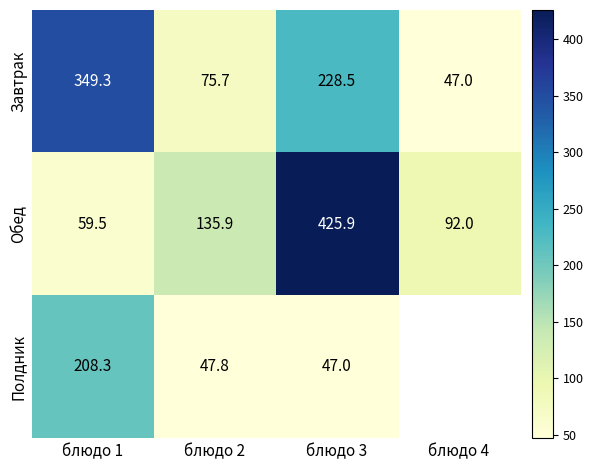

The Полдник series shows 208.3 at блюдо 1. True or false?

True